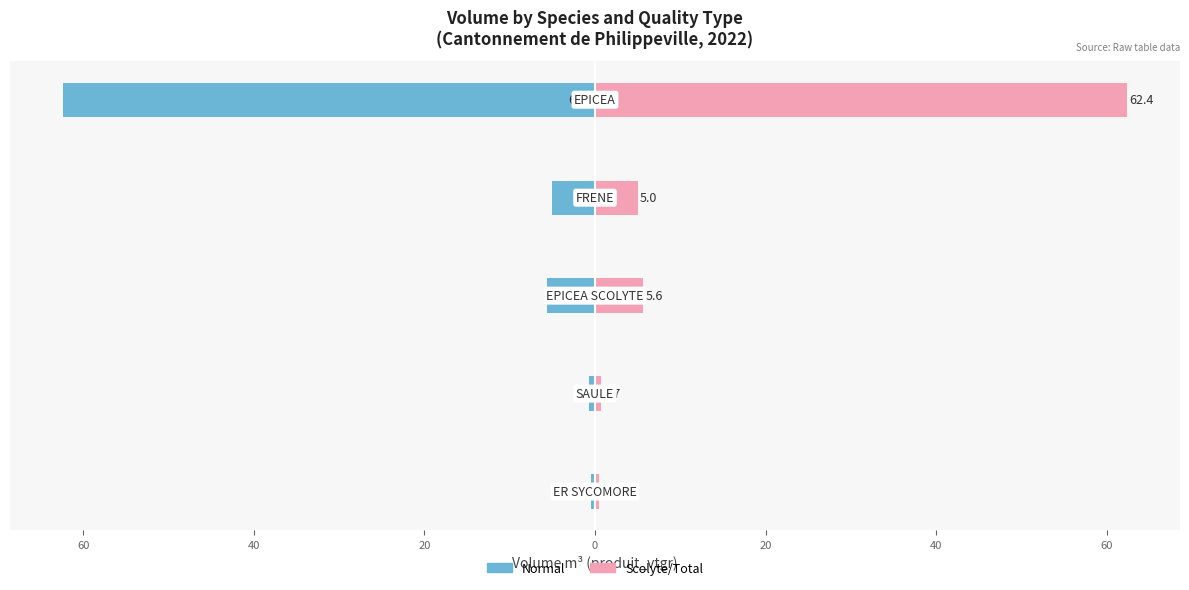

Are the bars horizontal?

Yes